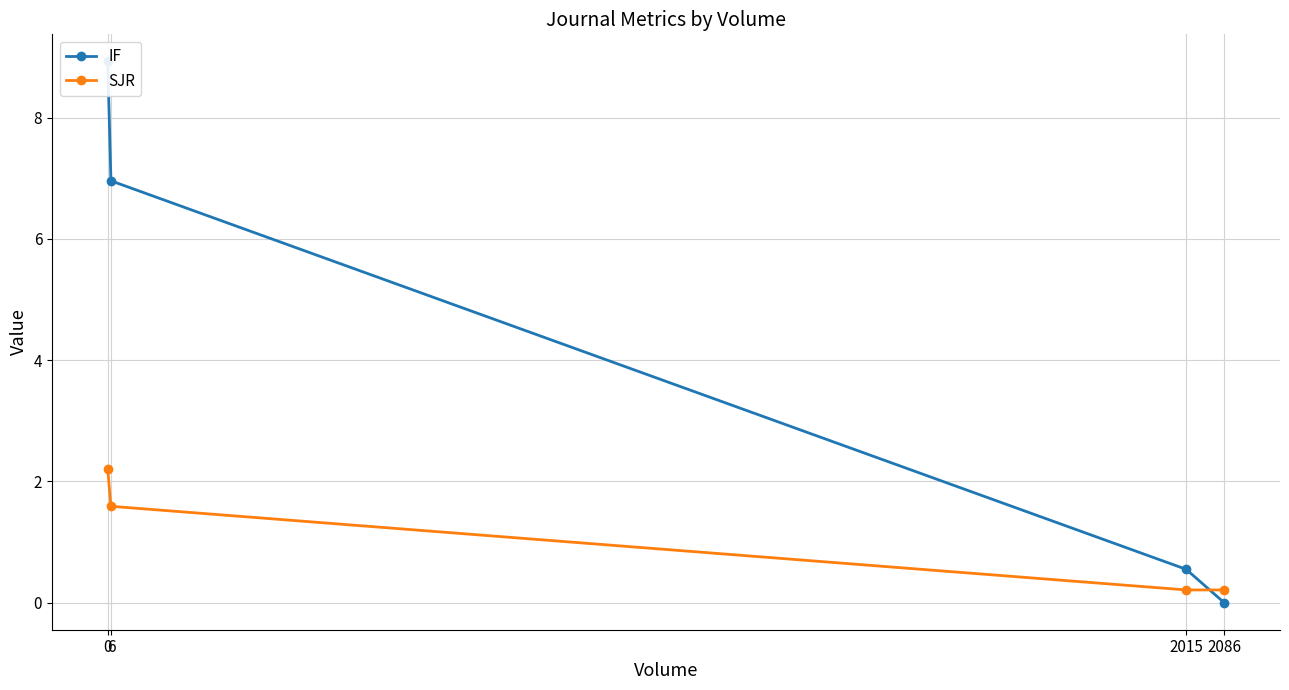

Reading right to left, list all the values displayed in this chart.

IF: 0.0	0.6	7.0	8.9
SJR: 0.2	0.2	1.6	2.2